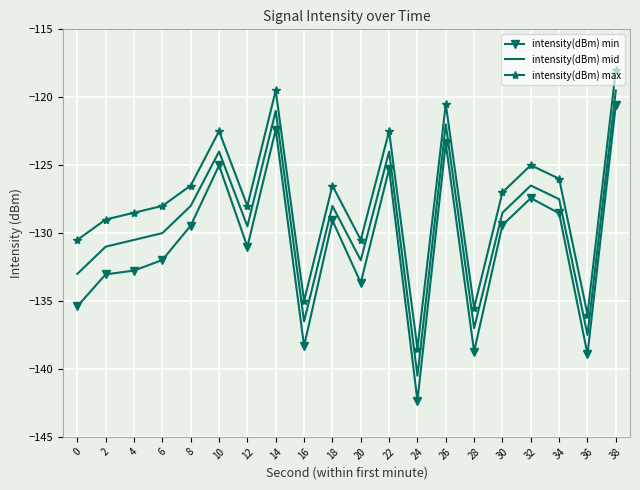

What is the difference between the highest and lowest values at 16?

3.3